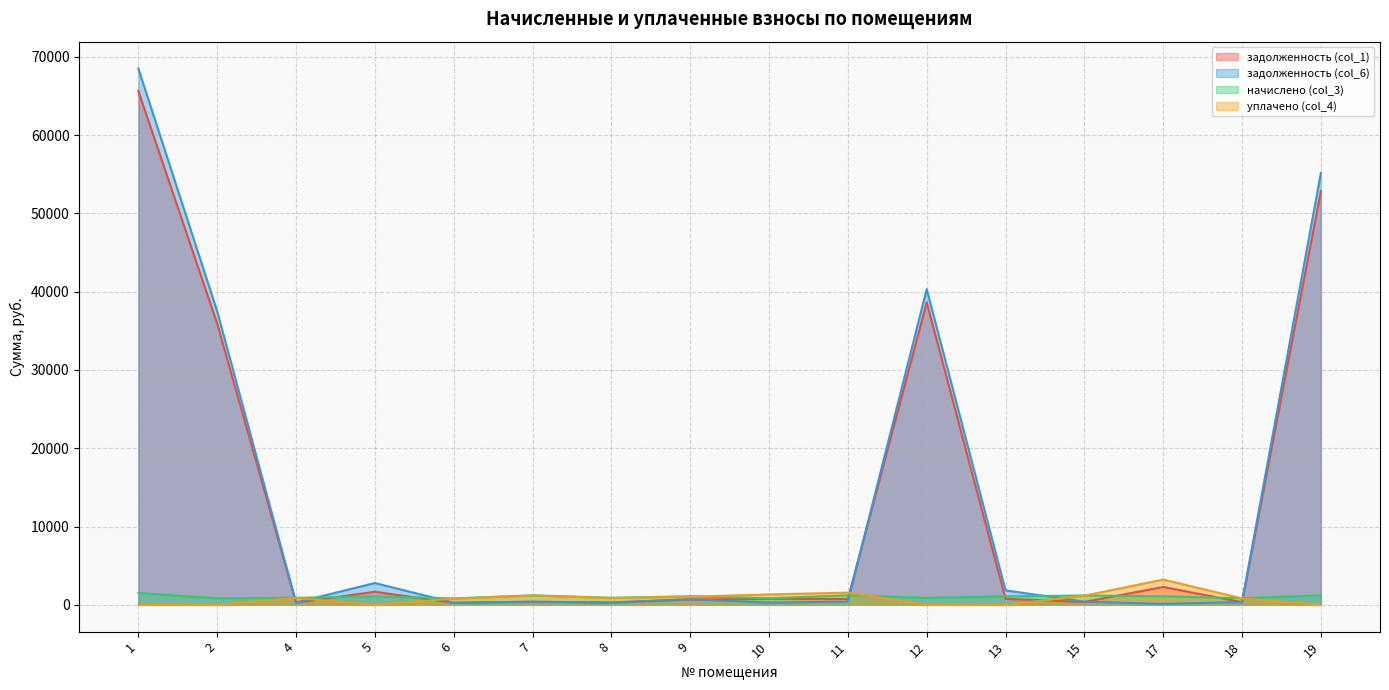

How many lines are shown in the chart?

4